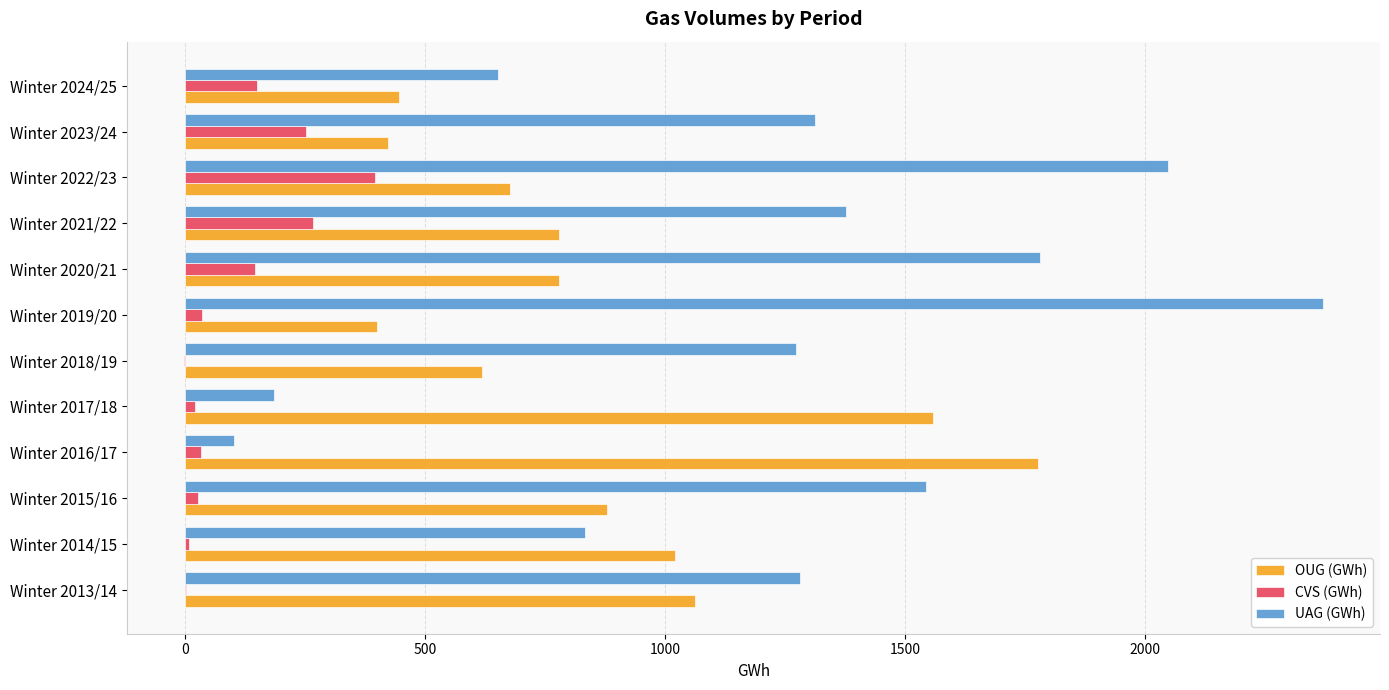

The value of OUG (GWh) at Winter 2016/17 is 2892.5. True or false?

False